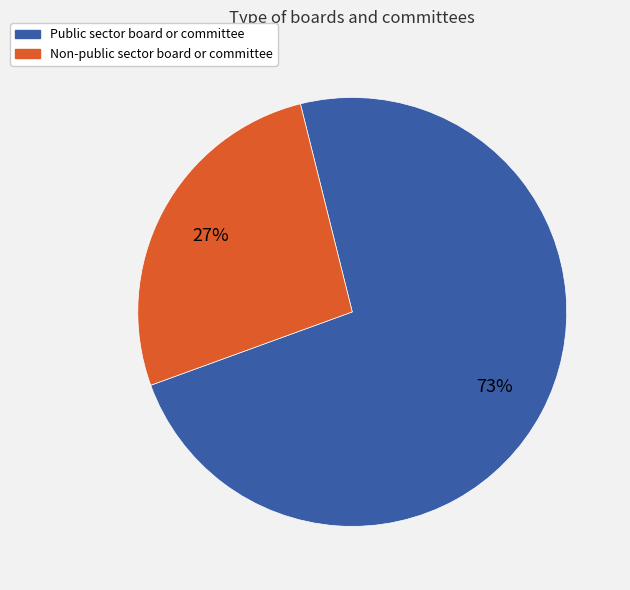

Rank the categories by value from lowest to highest.

Non-public sector board or committee, Public sector board or committee